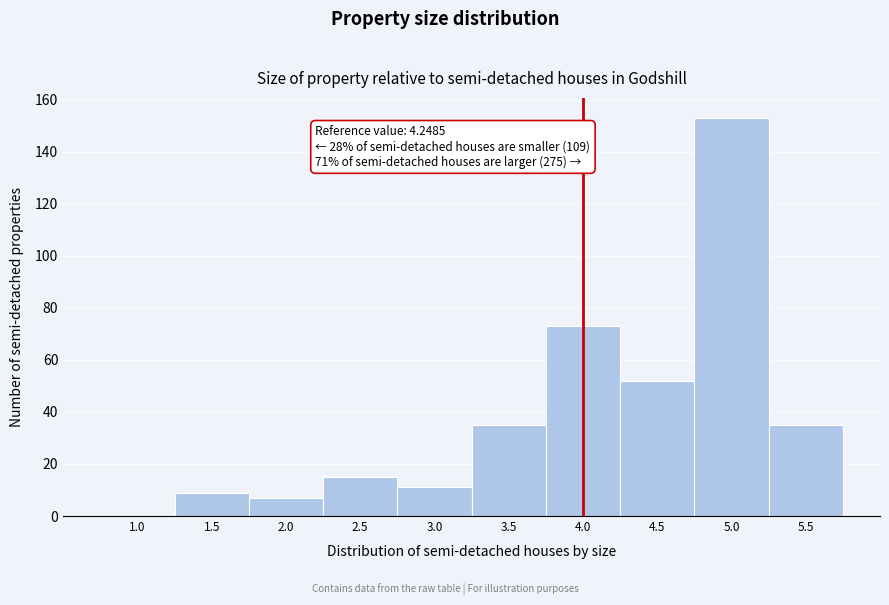

Reading left to right, what are all the values shown in this chart?

1.0=0	1.5=9	2.0=7	2.5=15	3.0=11	3.5=35	4.0=73	4.5=52	5.0=153	5.5=35